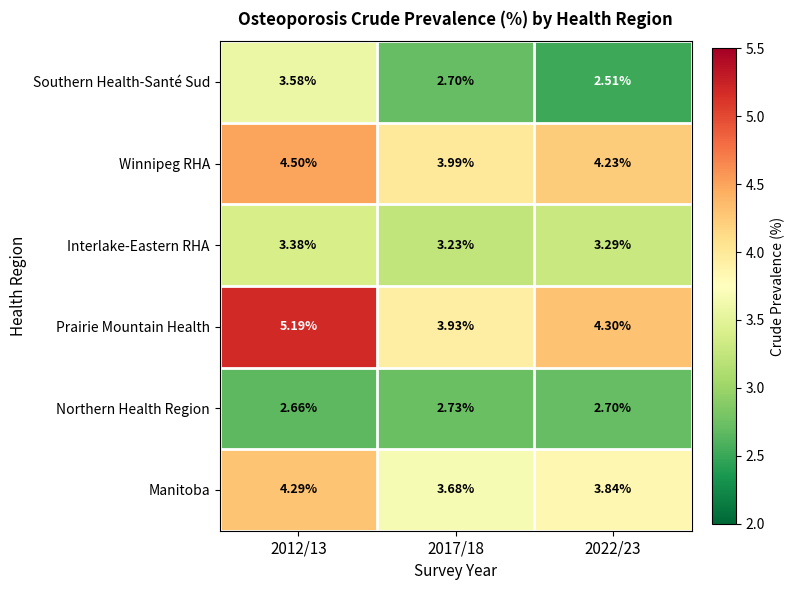

Which series has the largest total across all categories?

Prairie Mountain Health